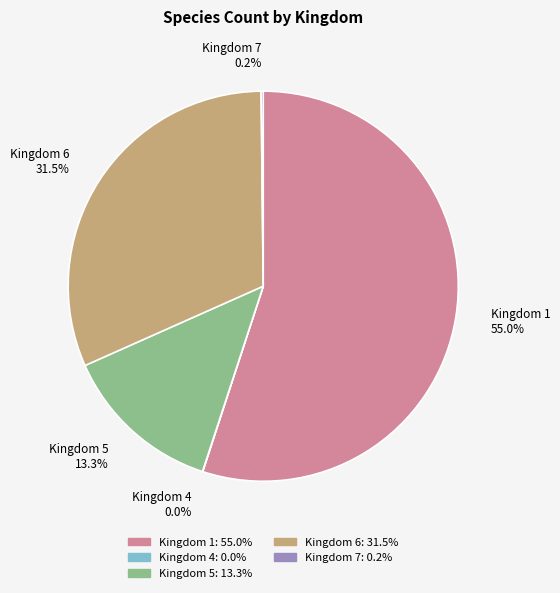

Which has a higher value, Kingdom 6 or Kingdom 5?

Kingdom 6